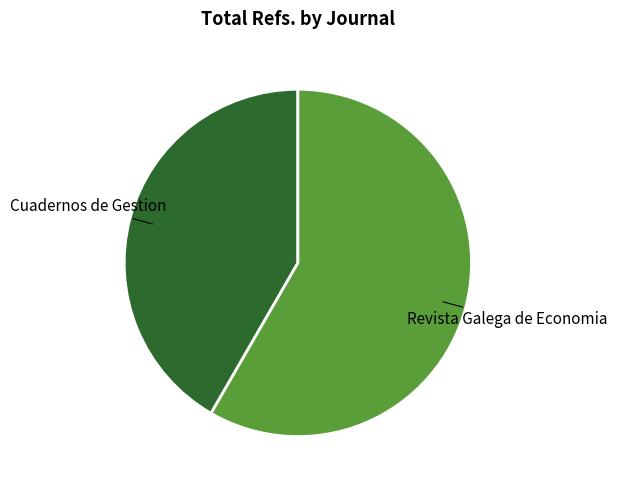

True or false: Revista Galega de Economia accounts for 58% of the total.

True